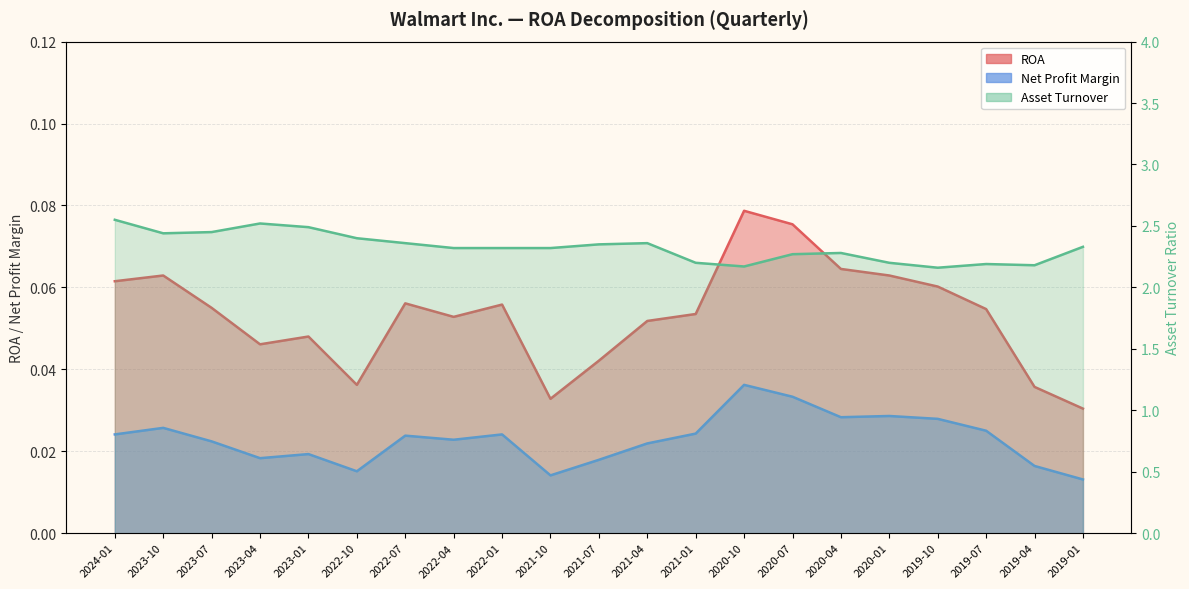

Which has a higher value, 2022-10 or 2020-04?

2020-04